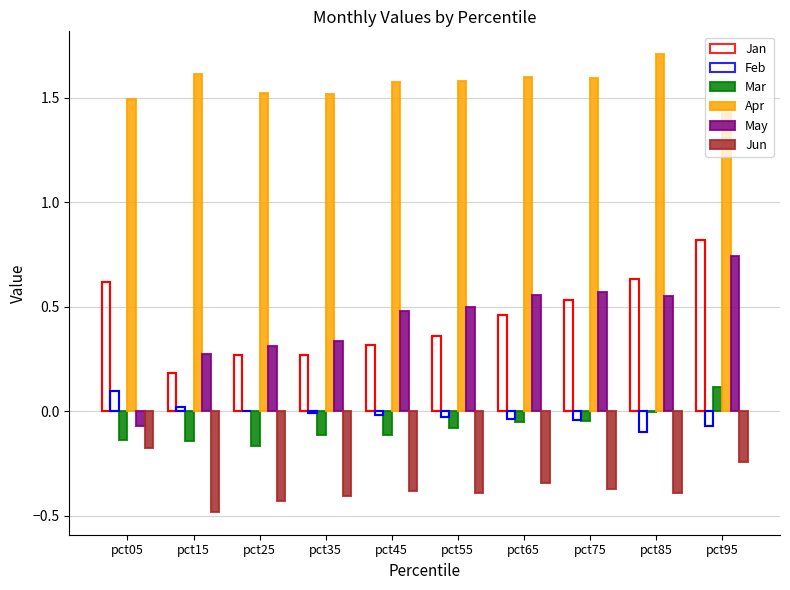

At which category is the sum across all series the highest?

pct95